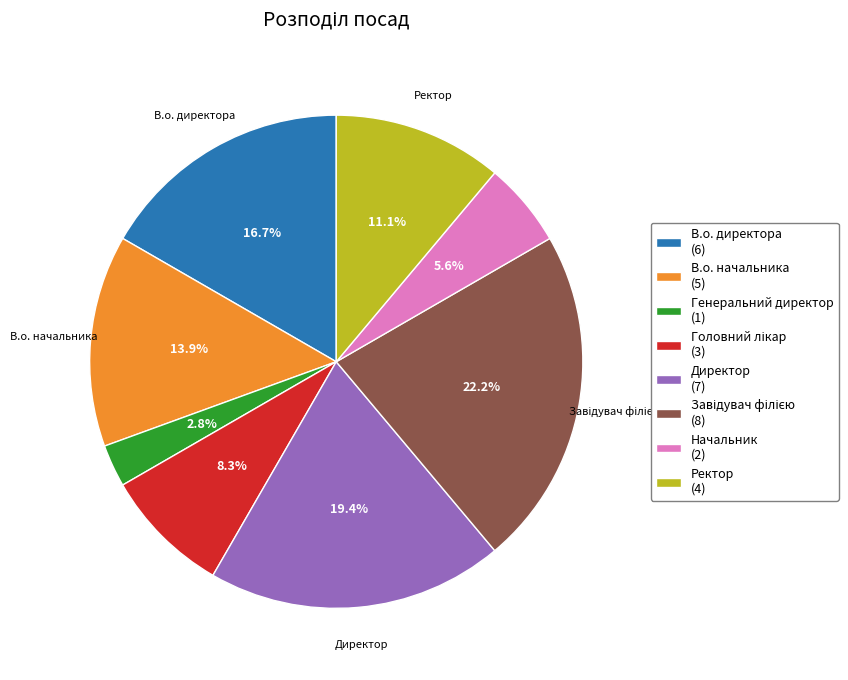

Is В.о. директора the majority of the pie?

No